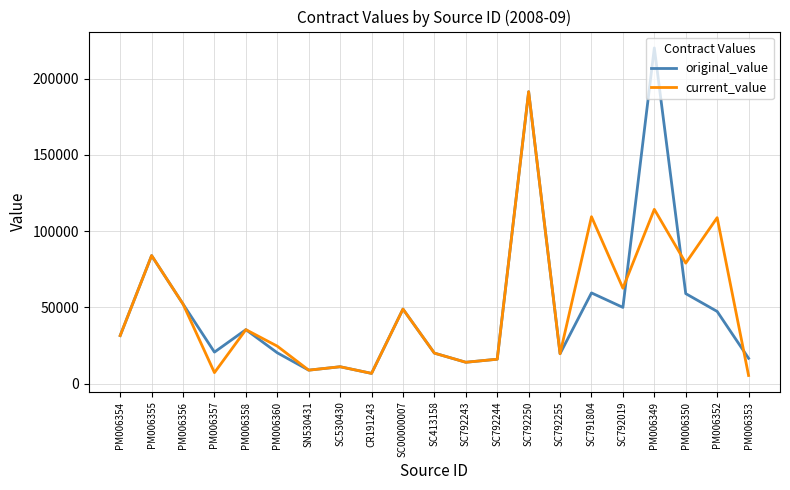

What are all the series names shown in the legend?

original_value, current_value